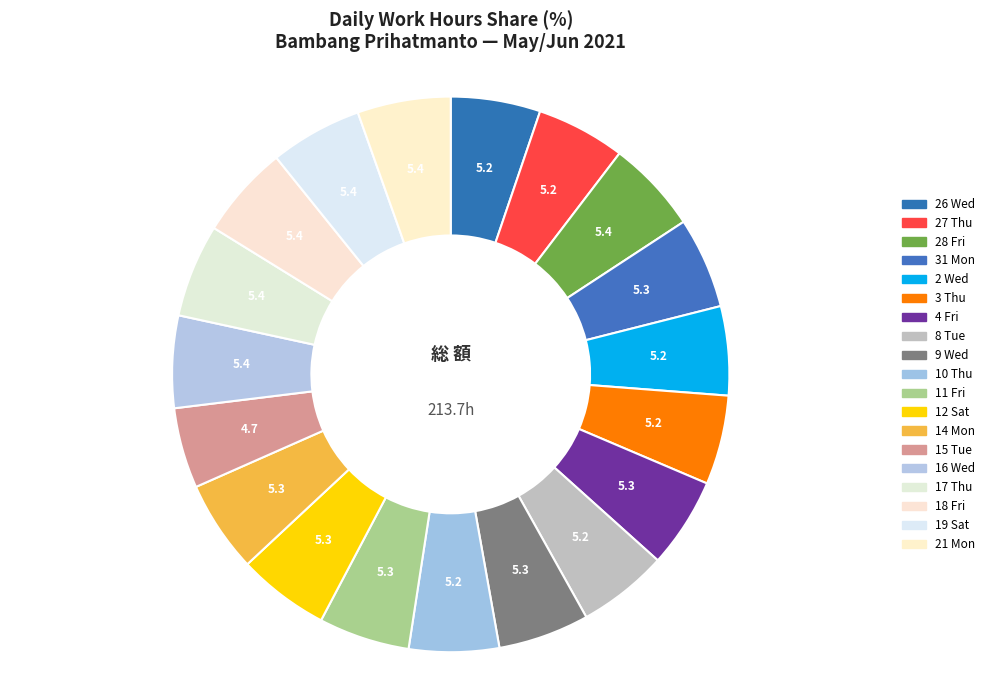

How many slices are in this pie chart?

19